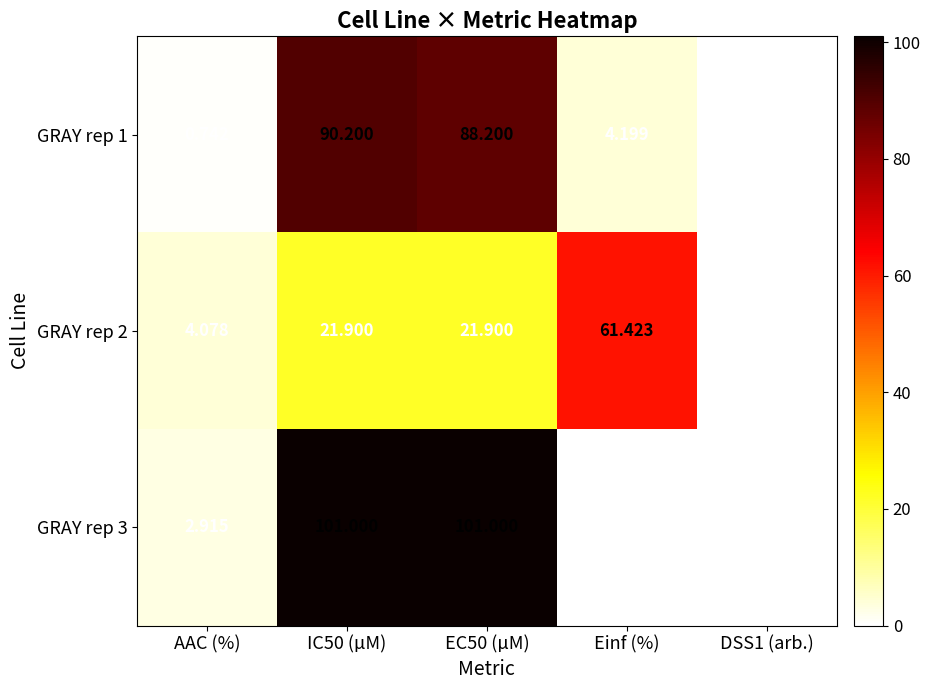

Where is GRAY rep 3 nearest to the value 50?

AAC (%)